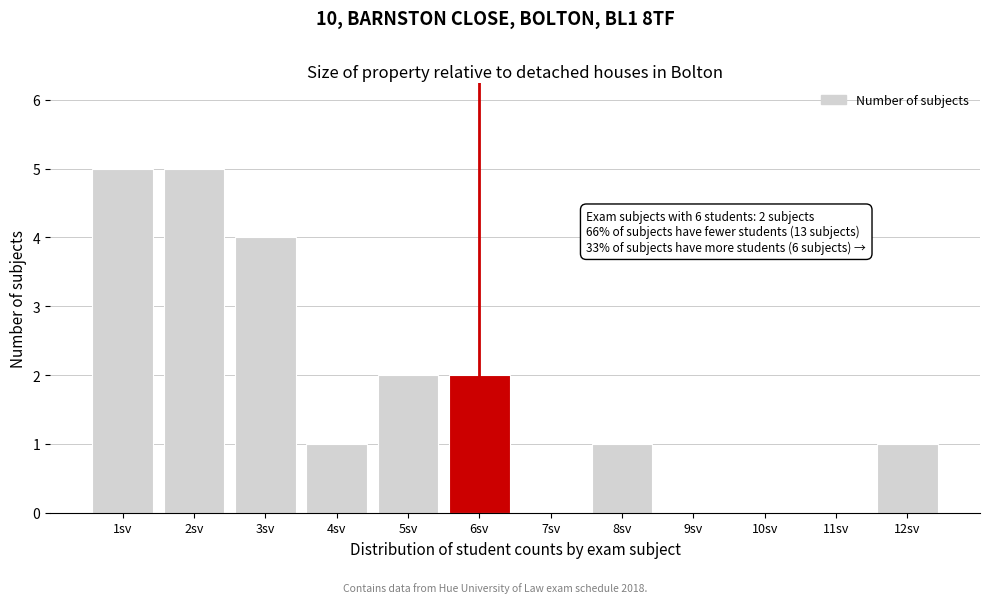

Reading left to right, transcribe all the data shown in this chart.

1sv=5	2sv=5	3sv=4	4sv=1	5sv=2	6sv=2	7sv=0	8sv=1	9sv=0	10sv=0	11sv=0	12sv=1